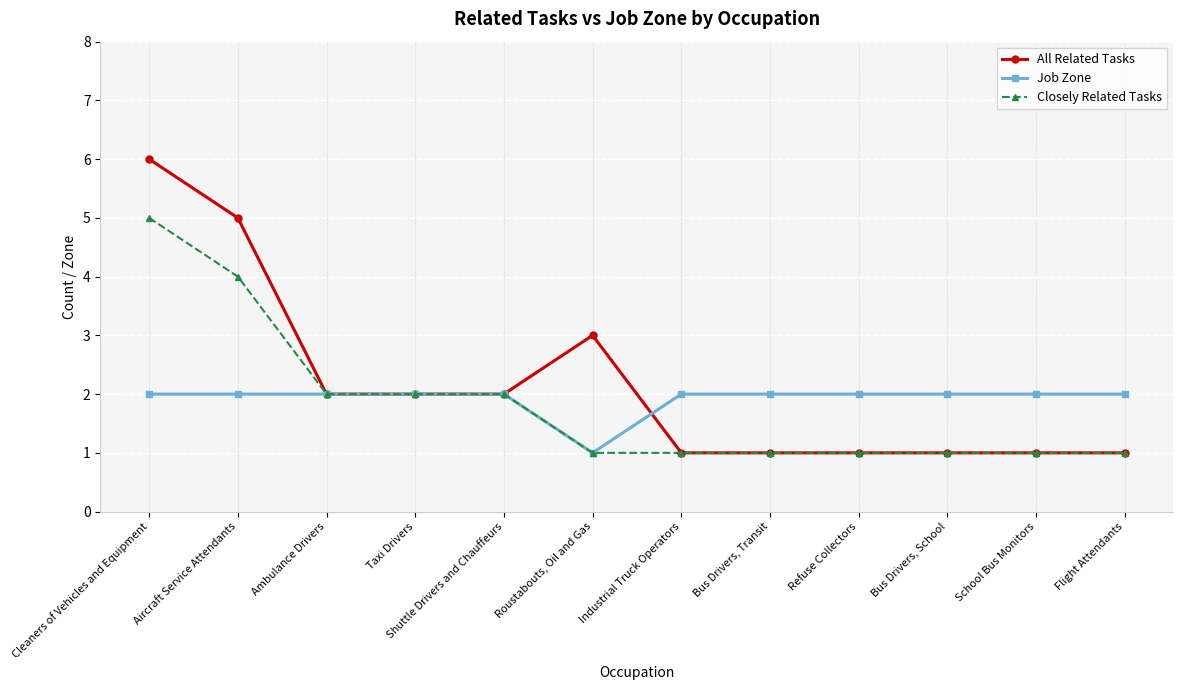

What value does the Job Zone series have at Taxi Drivers?

2